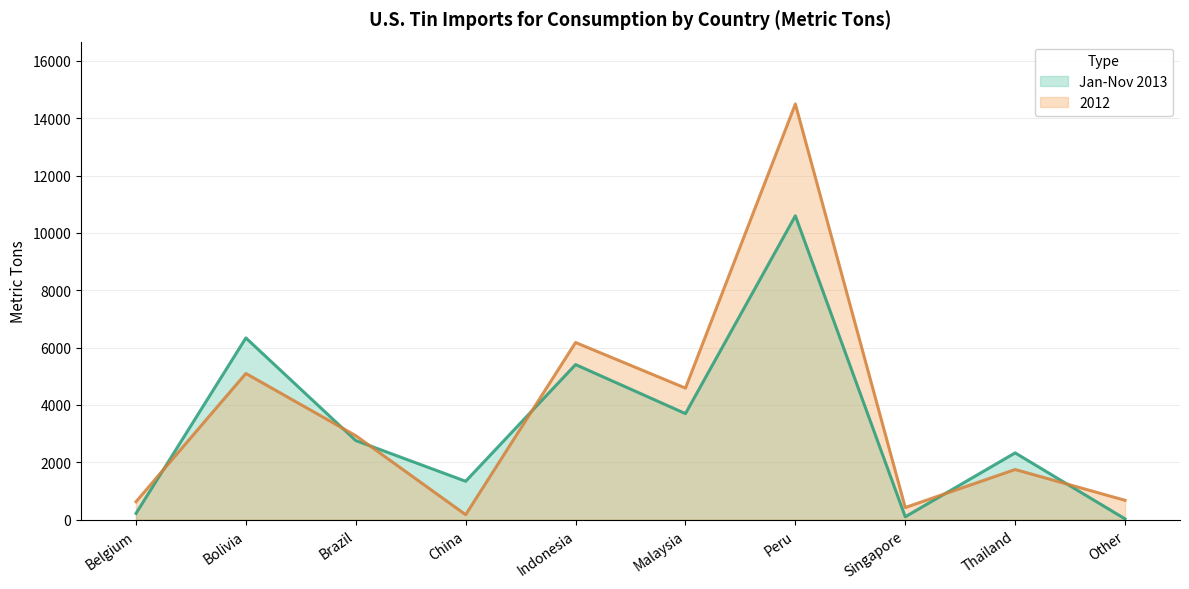

After their last crossing, which series has the higher values: 2012 (line) or Jan-Nov 2013 (line)?

2012 (line)